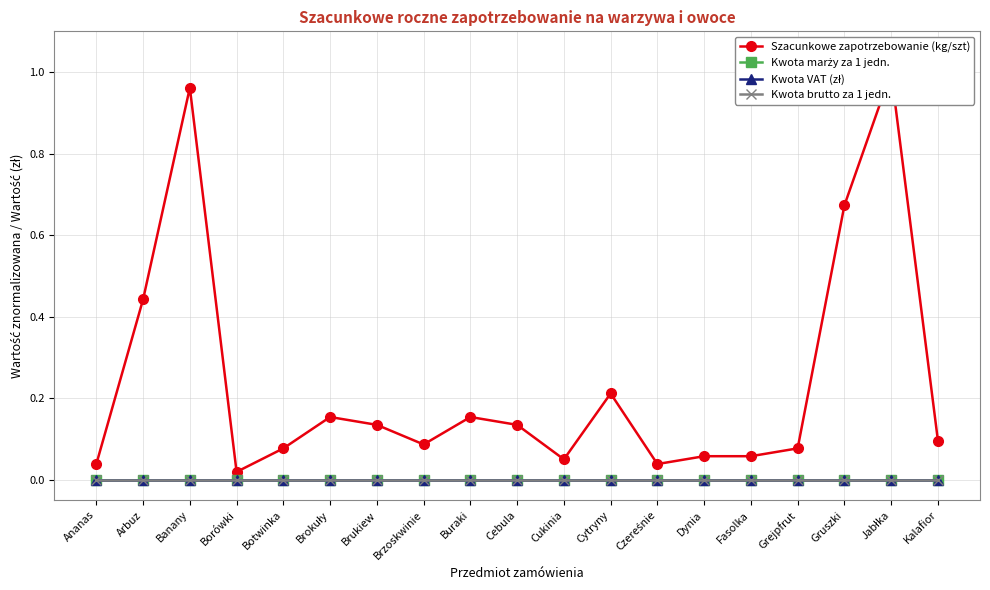

True or false: Kwota brutto za 1 jedn. and Kwota VAT (zł) cross at least once.

False